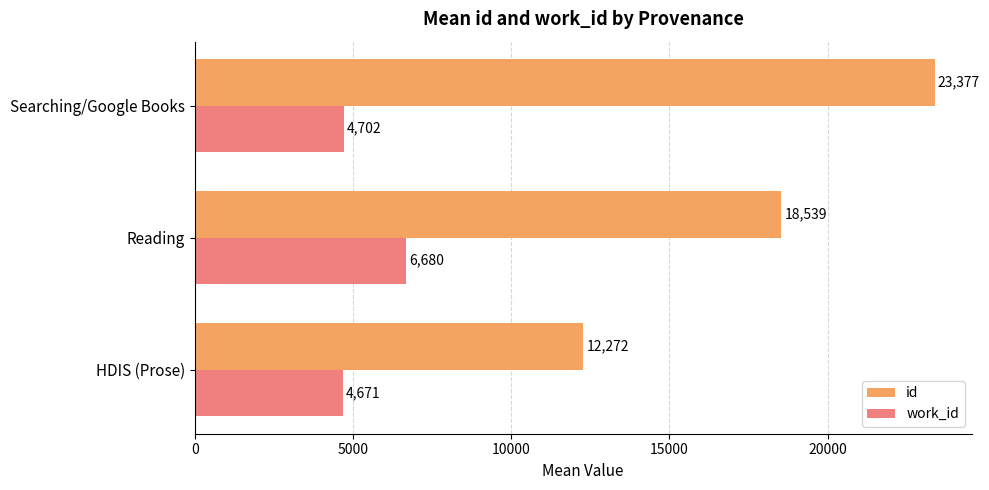

How many series are shown in this chart?

2